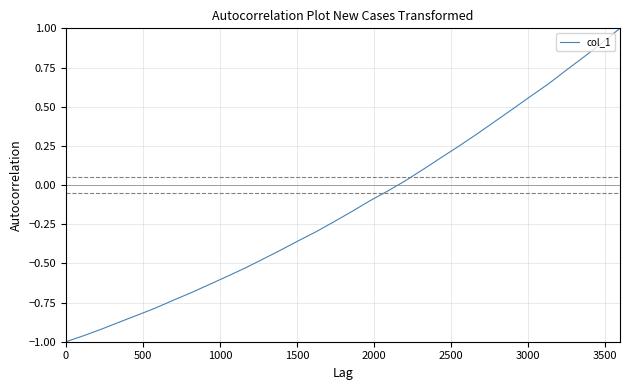

What is the greatest value displayed?

1.0